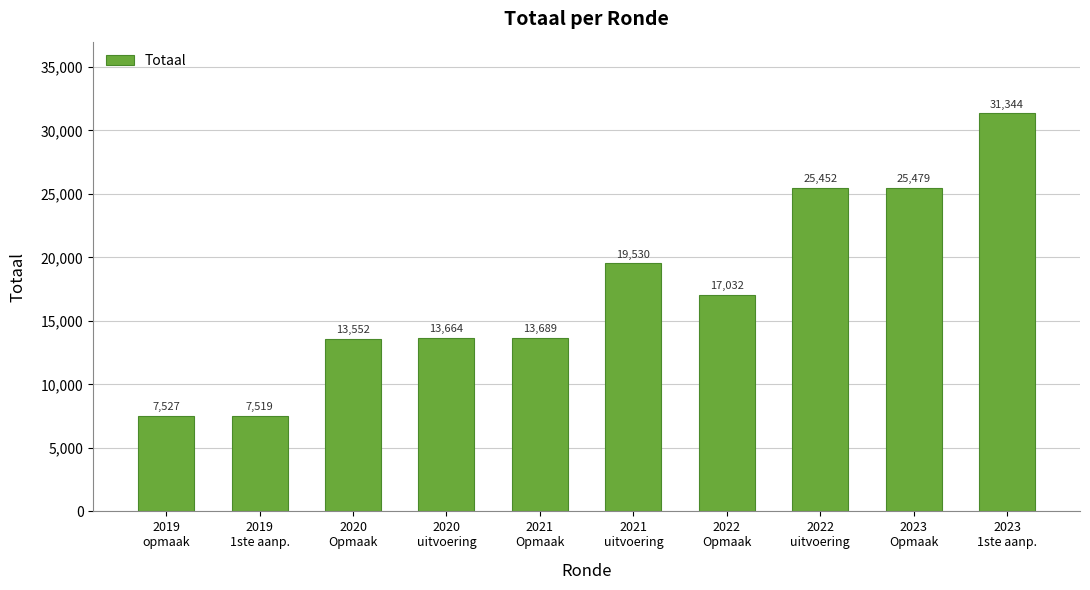

What is the value of the 8th bar from the left?

25452